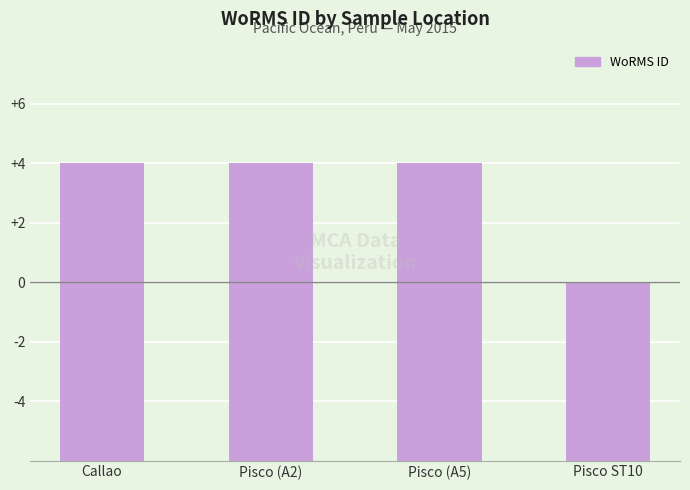

Does the chart contain any negative values?

No